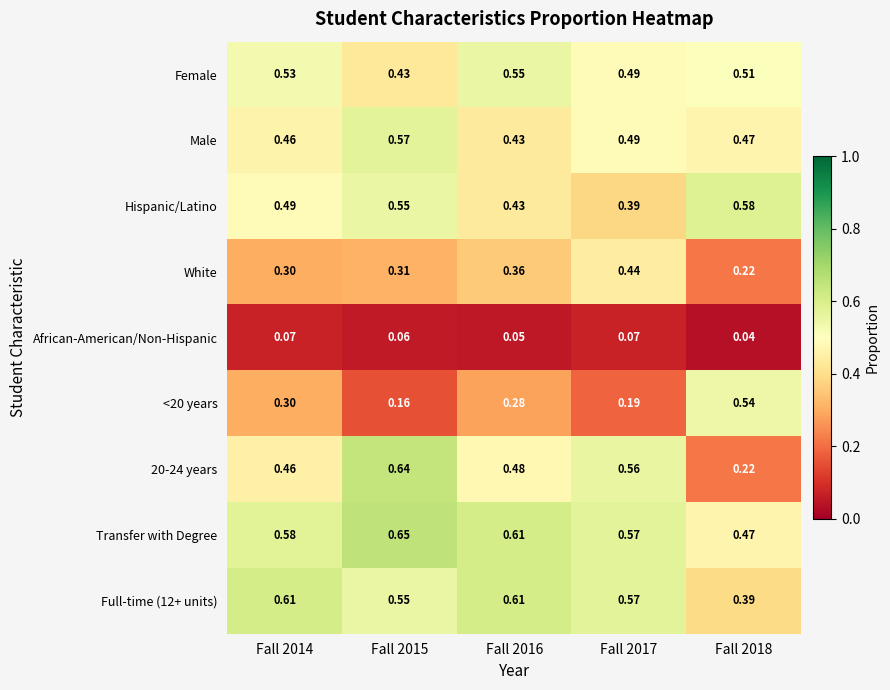

Which series has the largest total across all categories?

Transfer with Degree